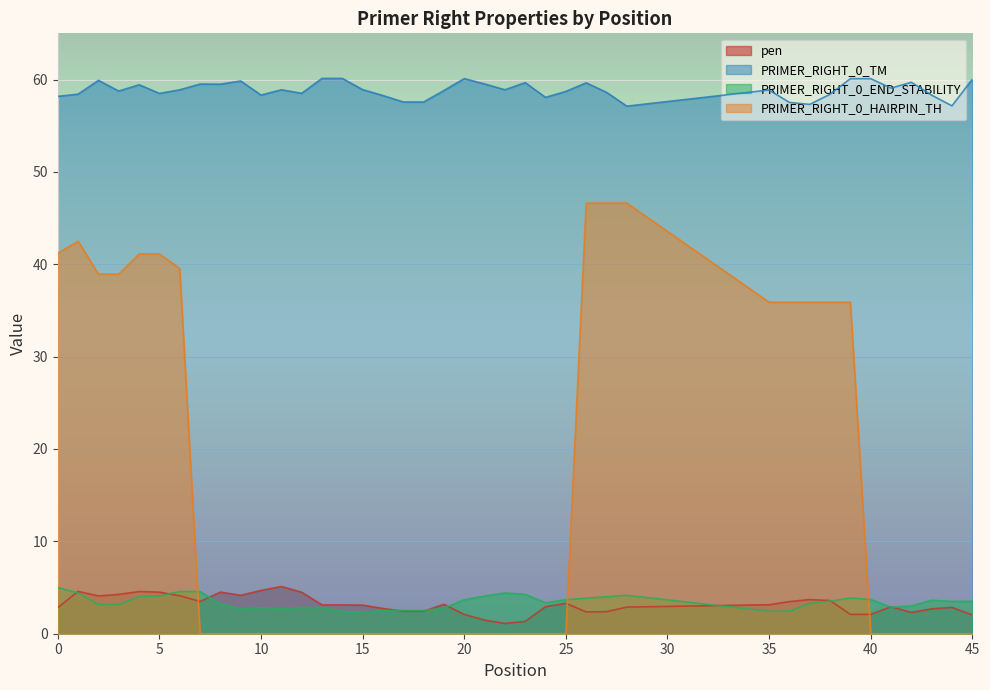

In pen, how many points are higher than both neighbors (excluding endpoints)?

9